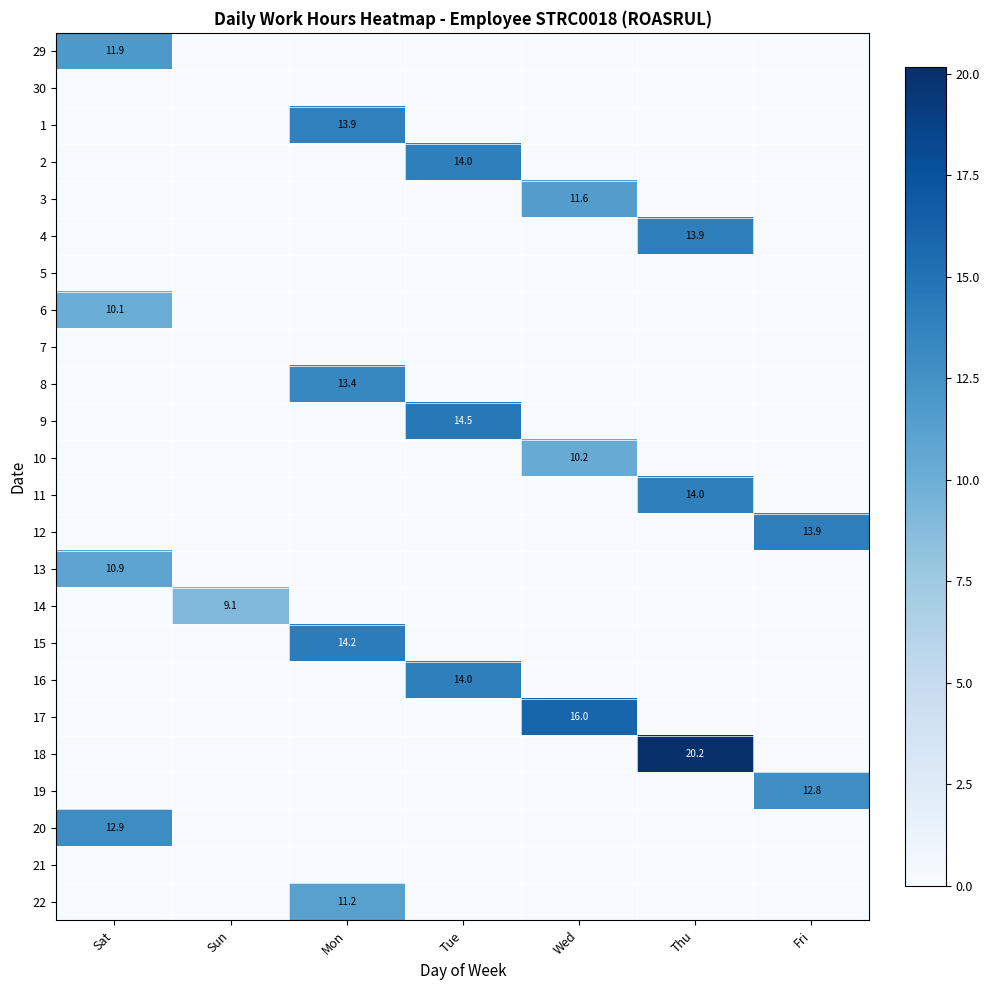

Is it true that 4 equals 19.6 at Thu?

False